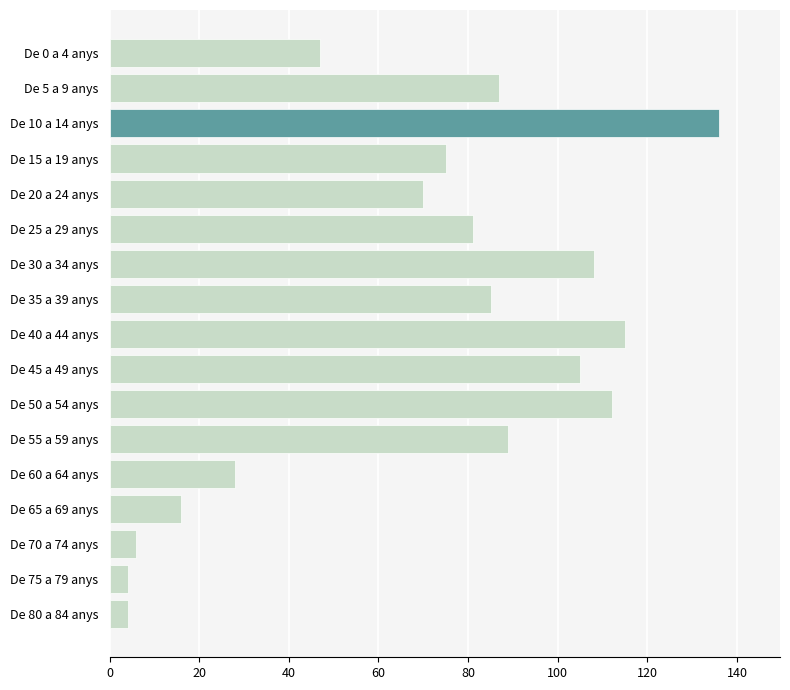

The chart shows a value of 17 at De 60 a 64 anys. True or false?

False